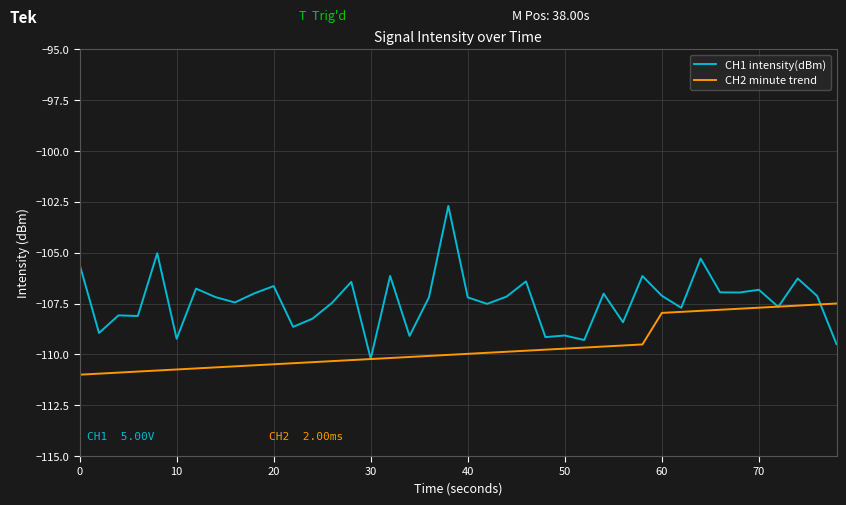

List the series in order of their overall mean, lowest first.

CH2 minute trend, CH1 intensity(dBm)